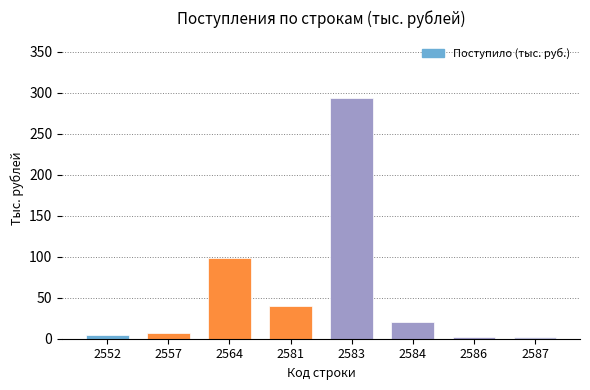

What is the difference between the second highest and minimum values?

96